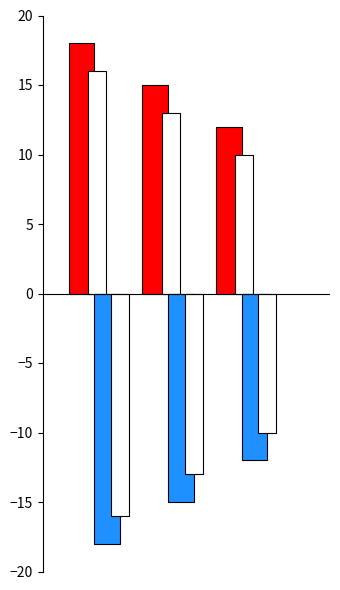

True or false: Hardcover has a value of -6 at 1.

False